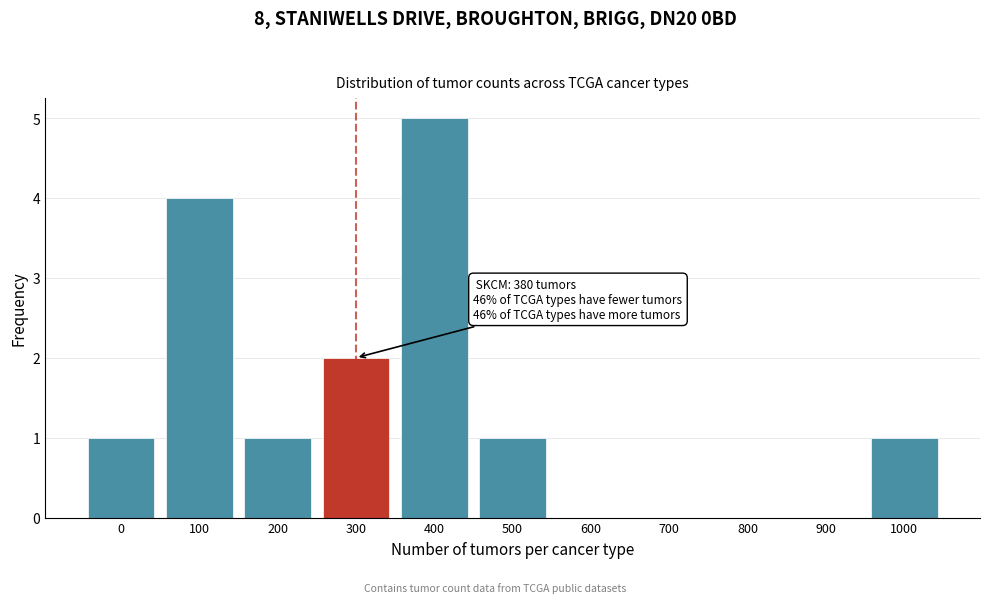

Reading left to right, transcribe all the data shown in this chart.

0=1	100=4	200=1	300=2	400=5	500=1	600=0	700=0	800=0	900=0	1000=1